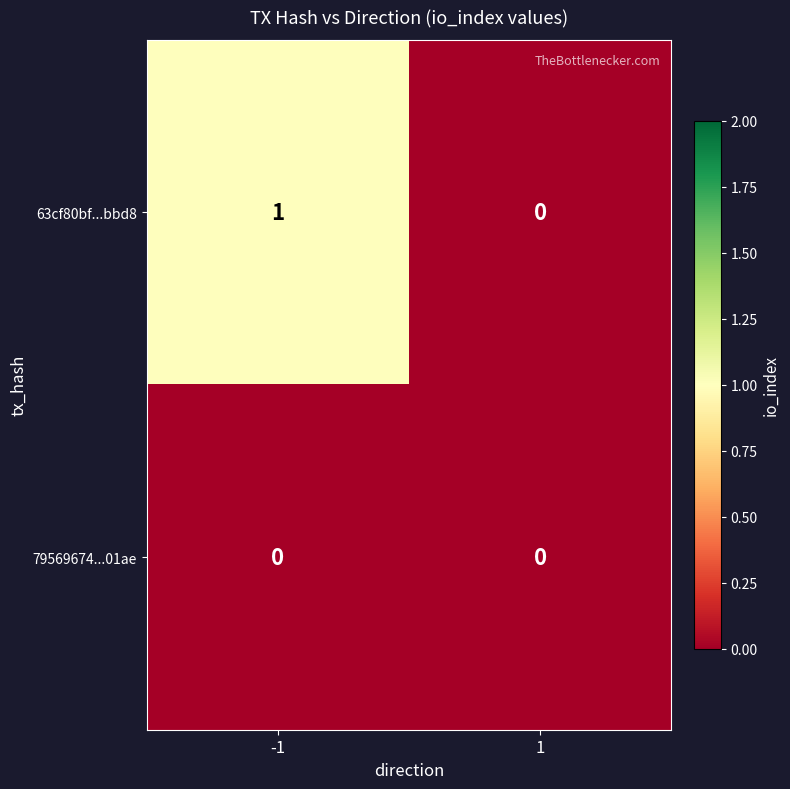

Which series changed the most between -1 and 1?

63cf80bf...bbd8